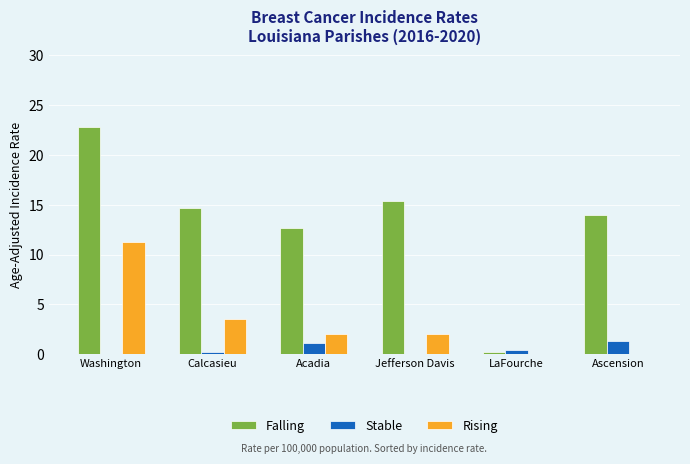

Between Washington and Jefferson Davis, which series saw the biggest shift?

Rising